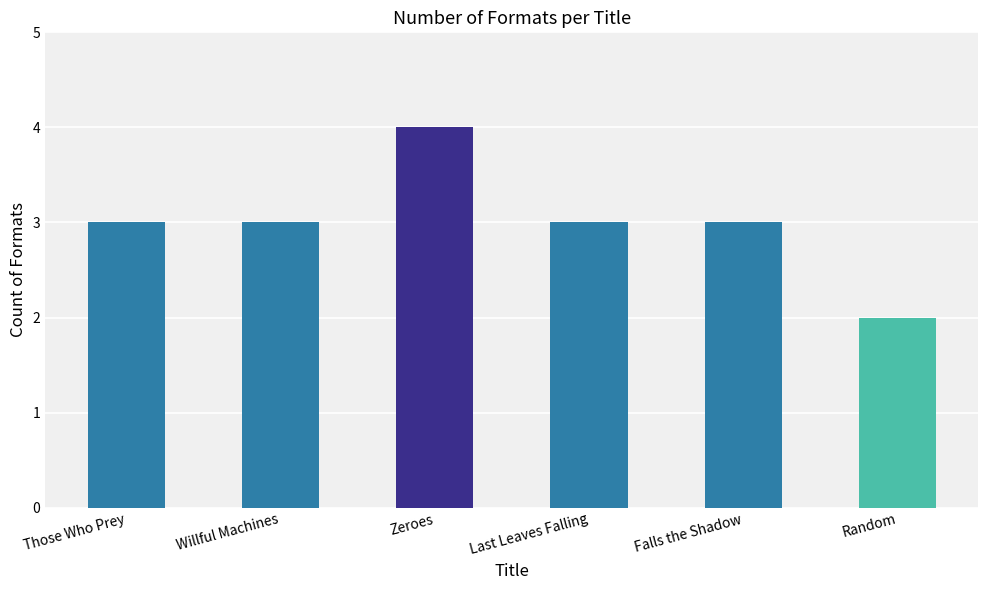

What is the value of the 1st bar from the left?

3